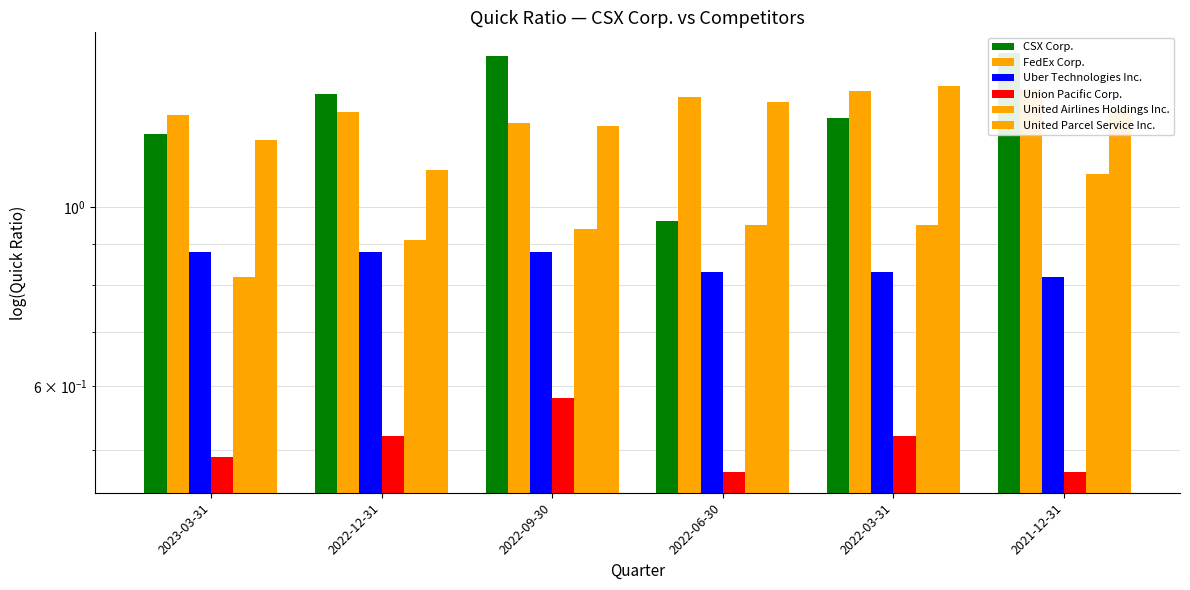

What is the highest value of the Uber Technologies Inc. series?

0.9